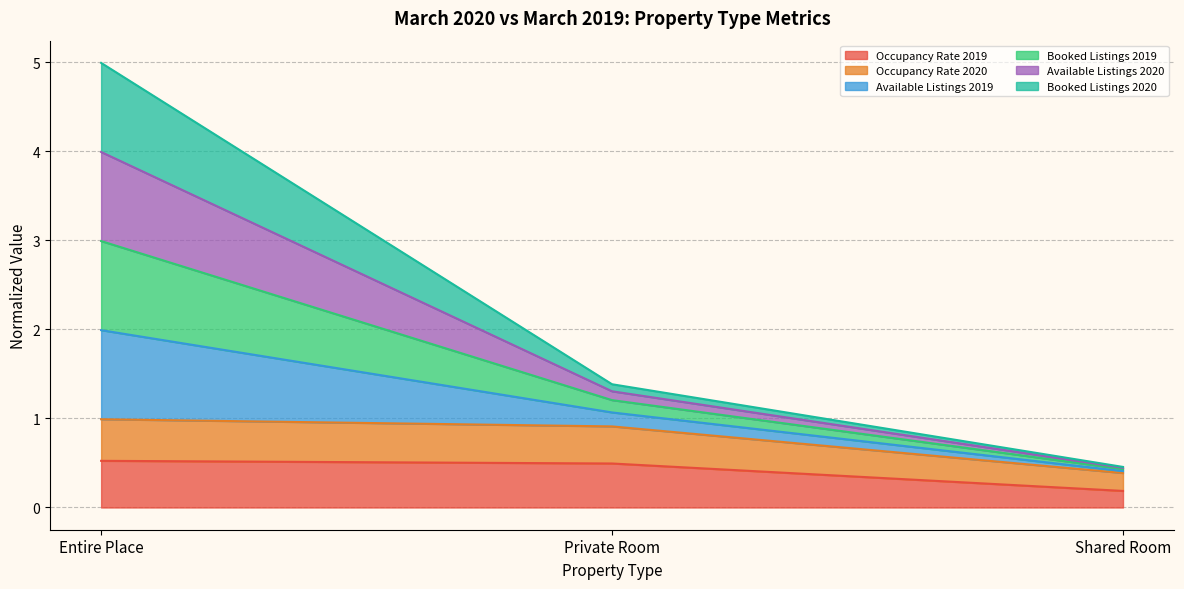

Rank the categories by Occupancy Rate 2020 value from highest to lowest.

Entire Place, Private Room, Shared Room